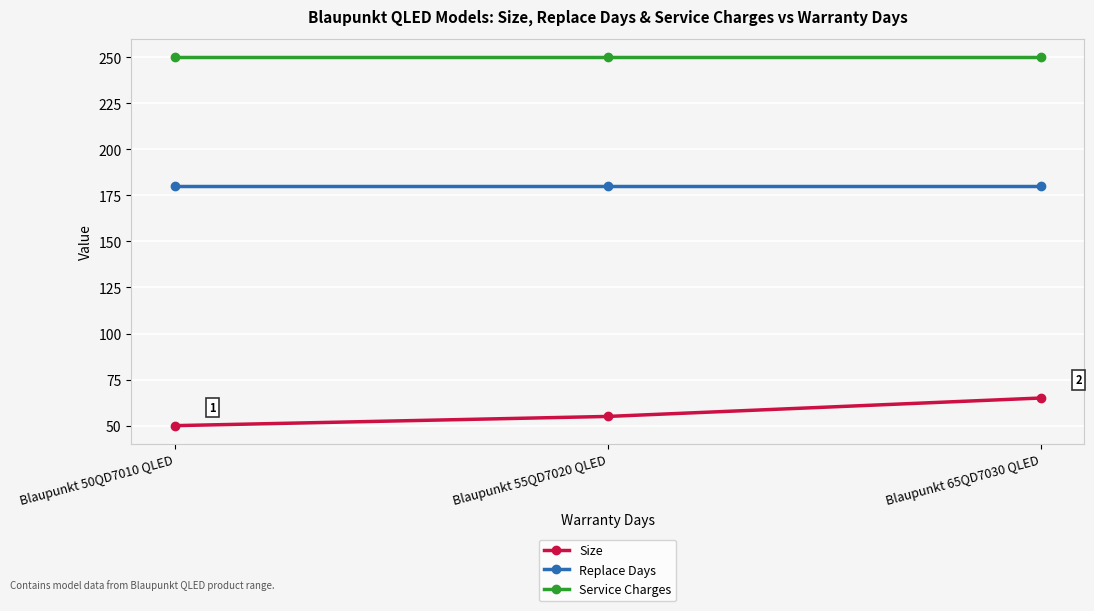

The value of Replace Days at Blaupunkt 50QD7010 QLED is 180. True or false?

True